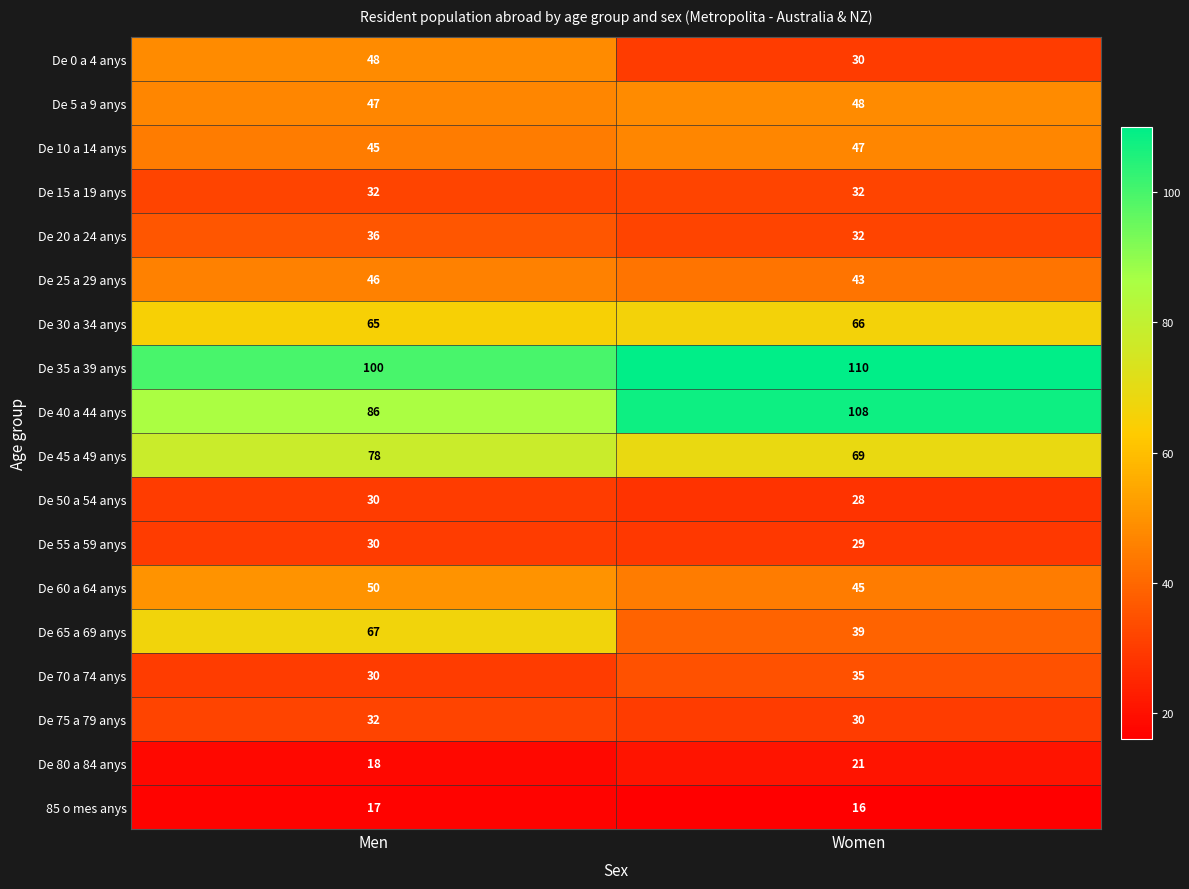

What is the difference between the De 25 a 29 anys values at Men and Women?

3